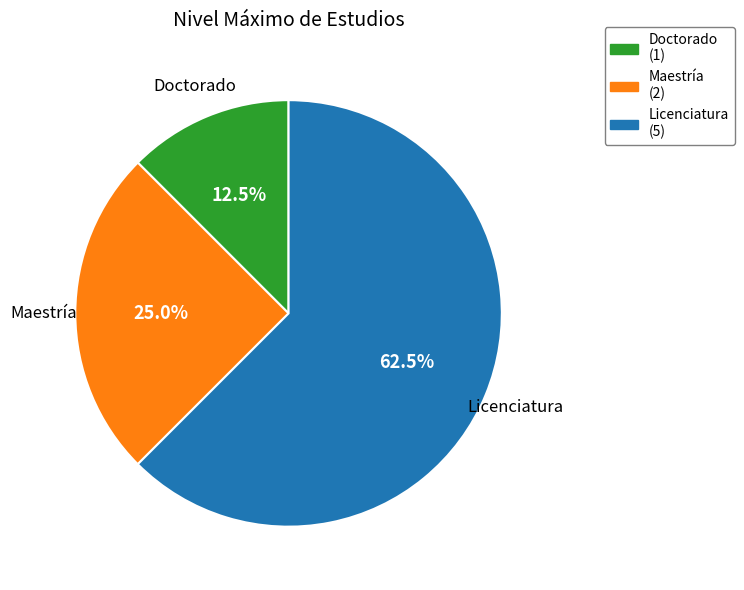

Does Licenciatura account for over 50% of the chart?

Yes